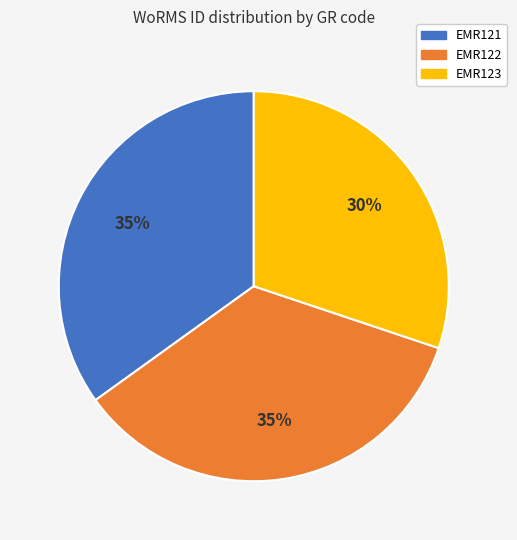

To the nearest percent, what is the average slice percentage?

33%